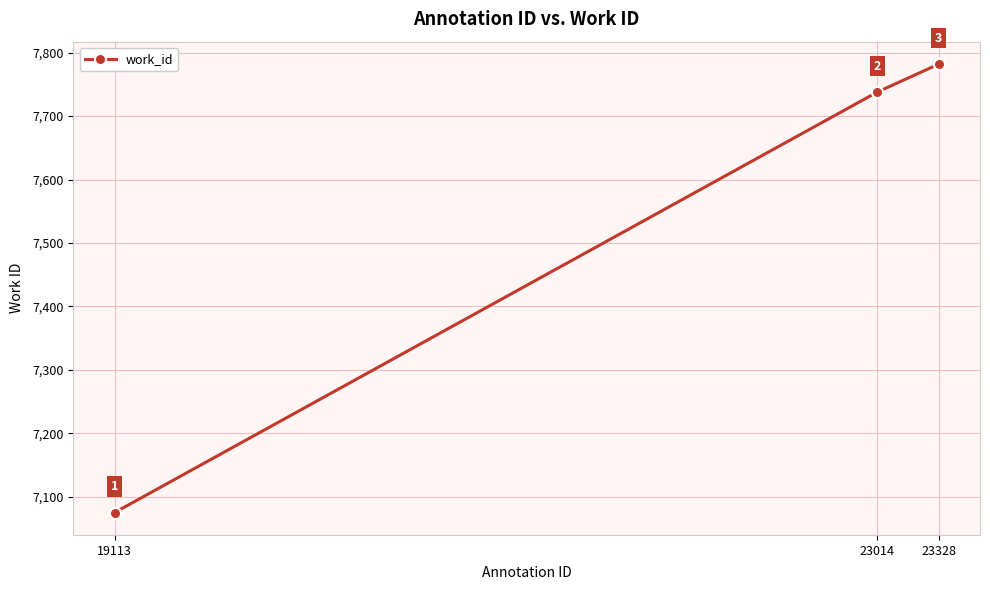

Which has a higher value, 23328 or 23014?

23328